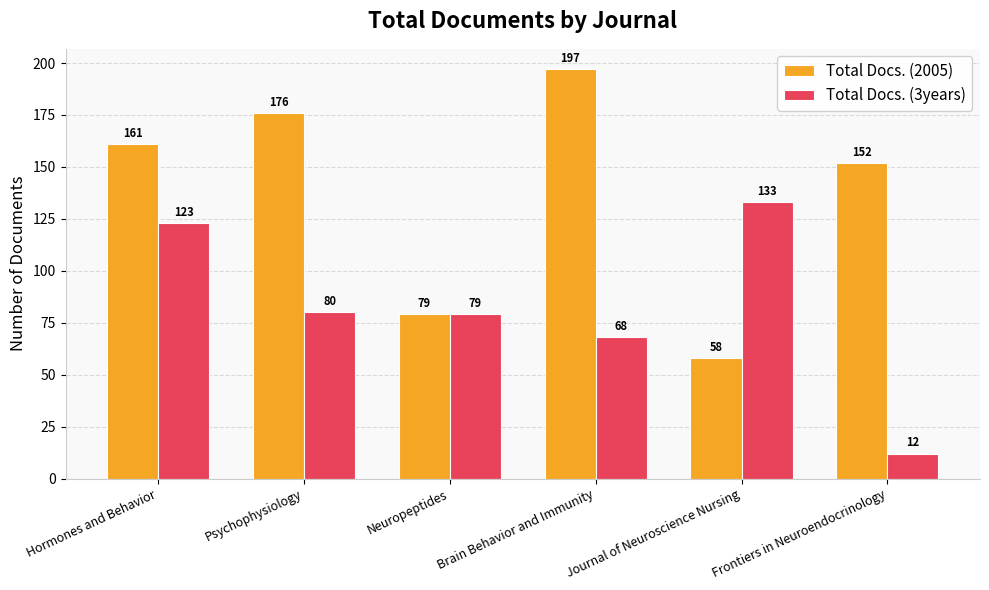

Read the Total Docs. (2005) value at Neuropeptides.

79